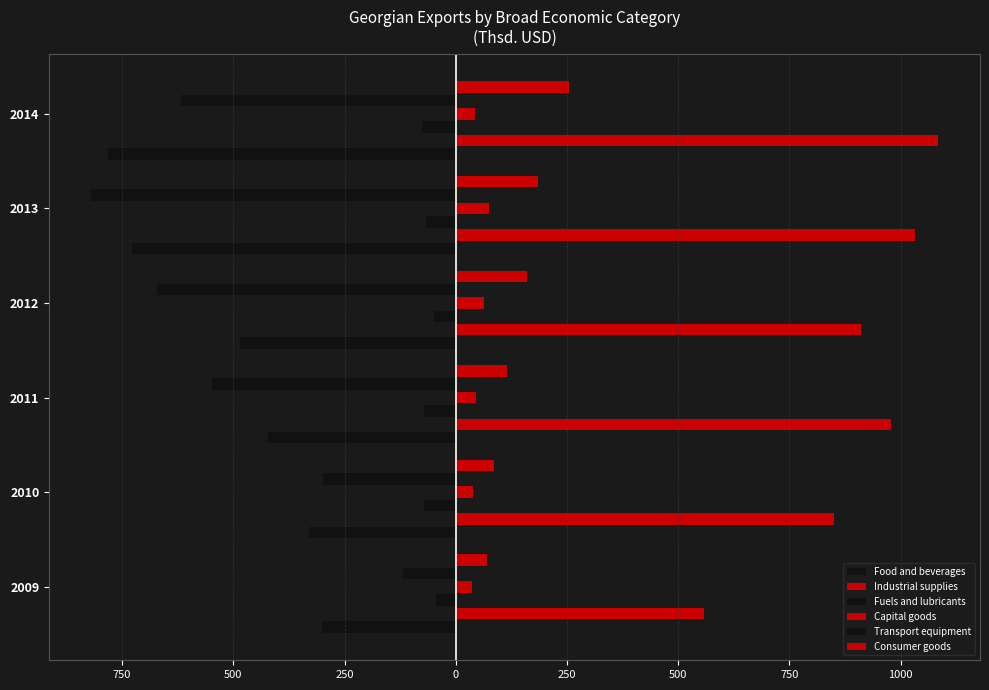

How many groups of bars are there?

6